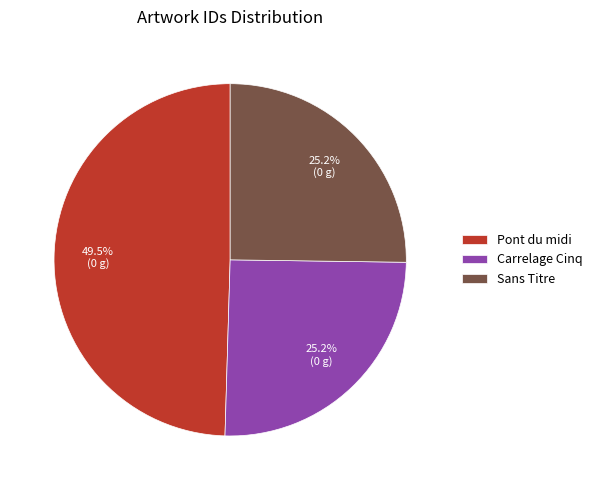

Is it true that Sans Titre is 18% of the pie?

False